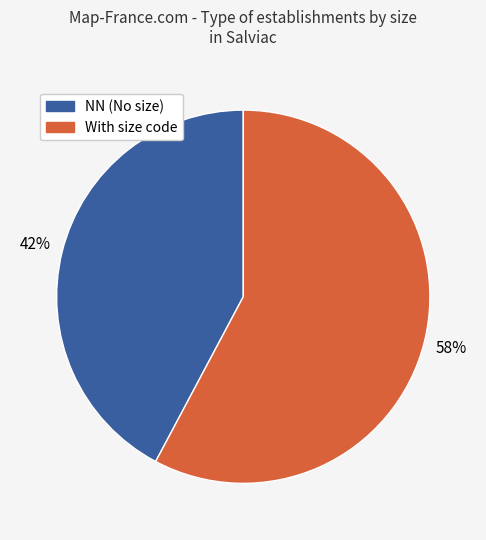

Does any single category account for the majority?

Yes